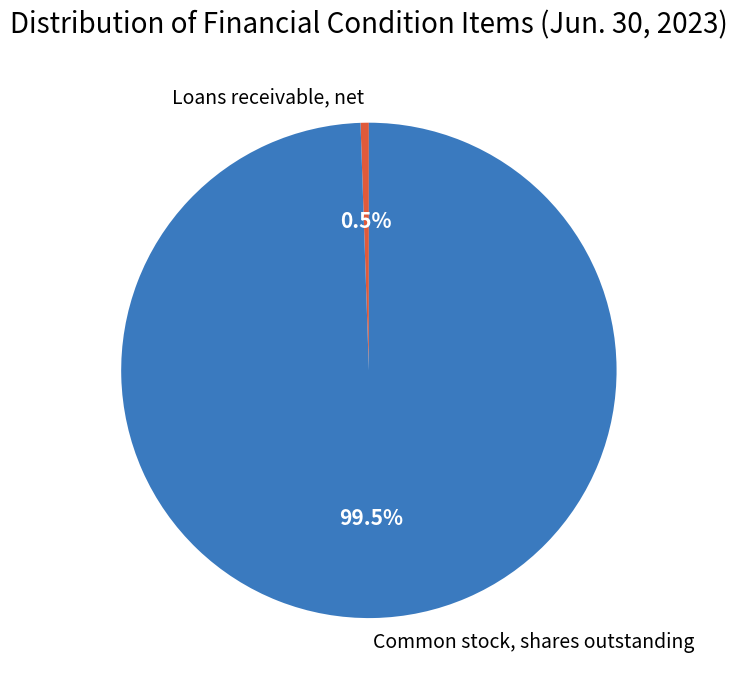

Which slice is the largest?

Common stock, shares outstanding